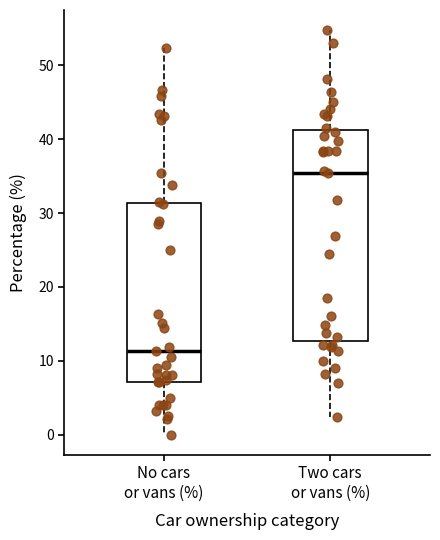

Which box is the tallest, from its lower edge to its upper edge?

Two cars or vans (%)